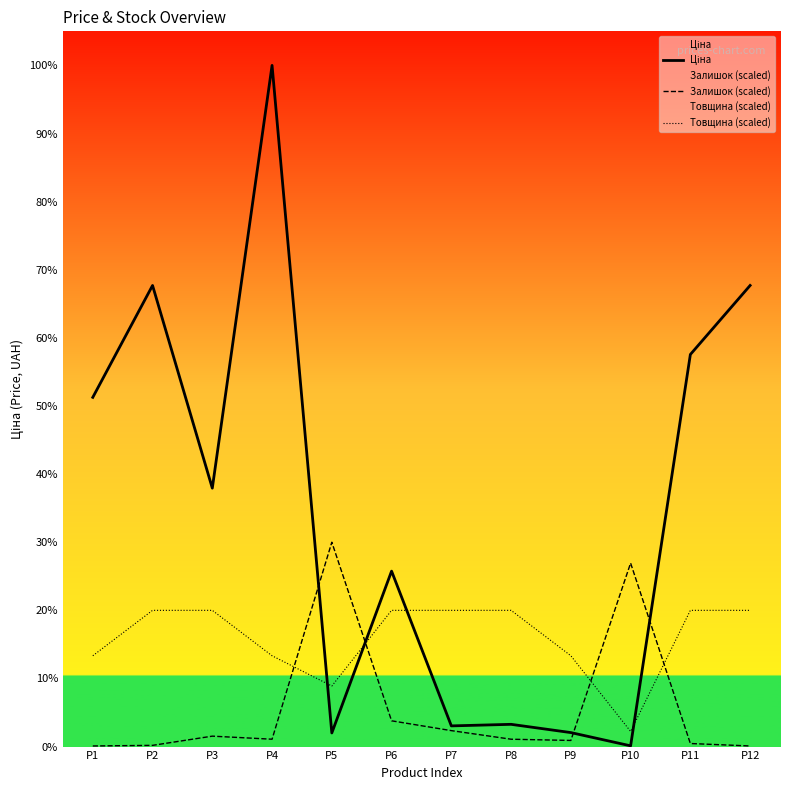

Rank the series at P1 from lowest to highest value.

Залишок (scaled), Товщина (scaled), Ціна